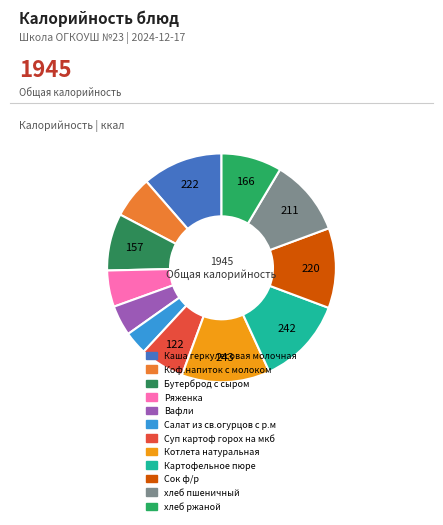

The хлеб пшеничный slice represents 11% of the pie. True or false?

True